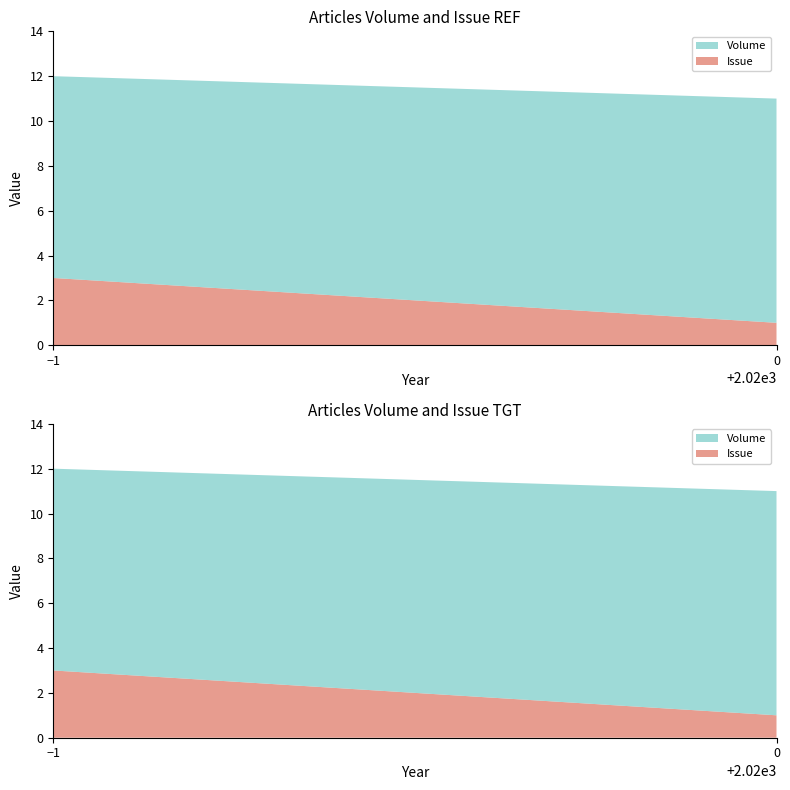

Reading left to right, list all the values displayed in this chart.

Volume: 2020=10	2019=9	2019=9
Issue: 2020=1	2019=3	2019=3